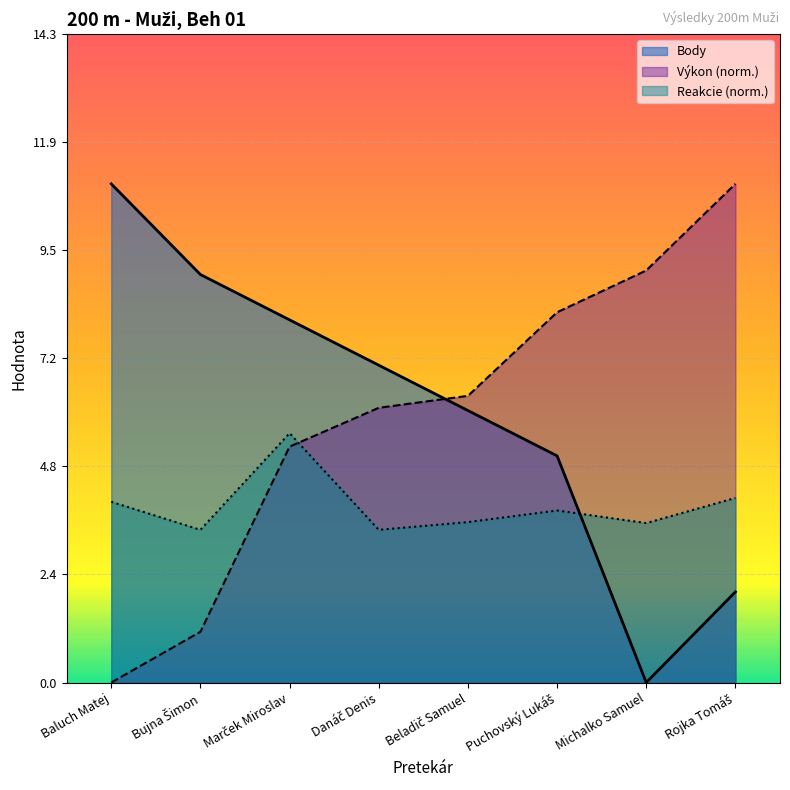

Which category has the highest value in the Body series?

Baluch Matej